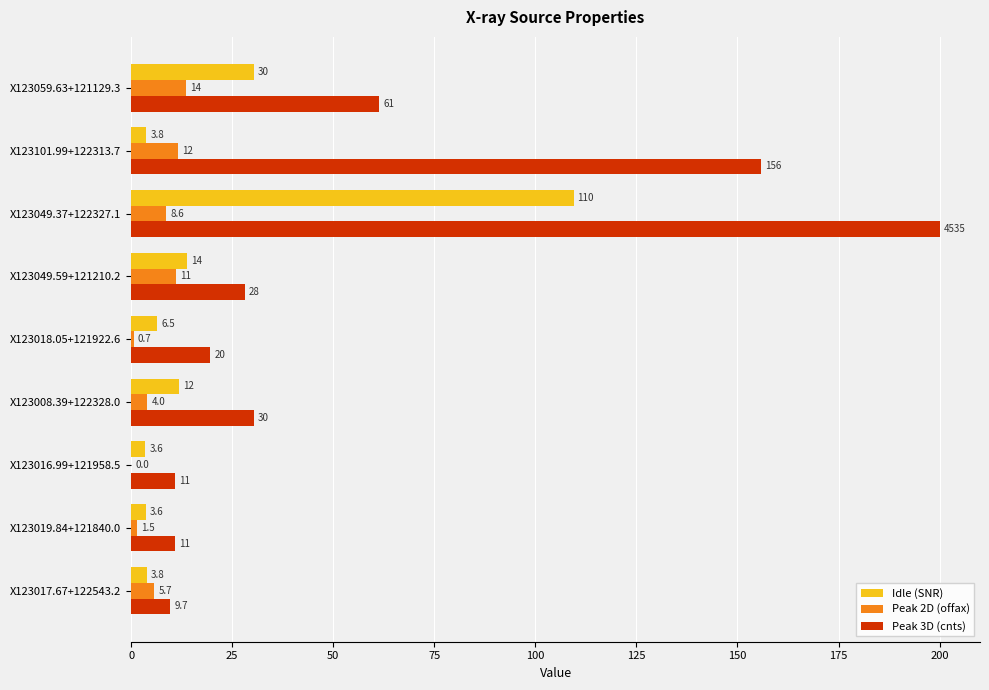

Which series has the largest total across all categories?

Peak 3D (cnts)